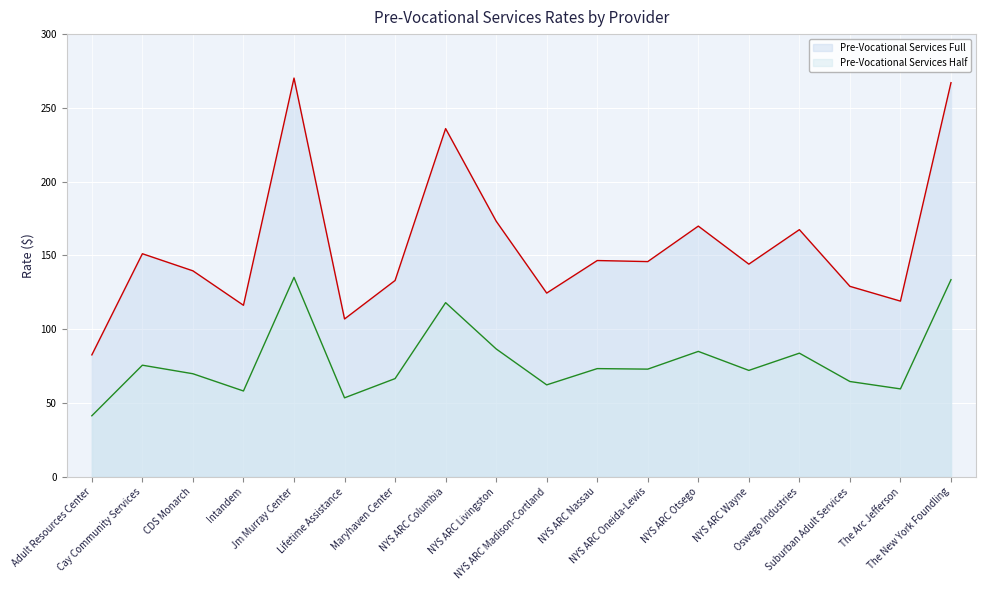

Reading left to right, transcribe all the data shown in this chart.

Pre-Vocational Services Full: 82.6	151.1	139.5	116.2	270.2	106.9	133.0	235.9	173.2	124.5	146.5	145.8	169.8	144.1	167.4	129.0	119.0	267.1
Pre-Vocational Services Half: 41.3	75.6	69.8	58.1	135.1	53.5	66.5	118.0	86.6	62.2	73.3	72.9	84.9	72.0	83.7	64.5	59.5	133.5